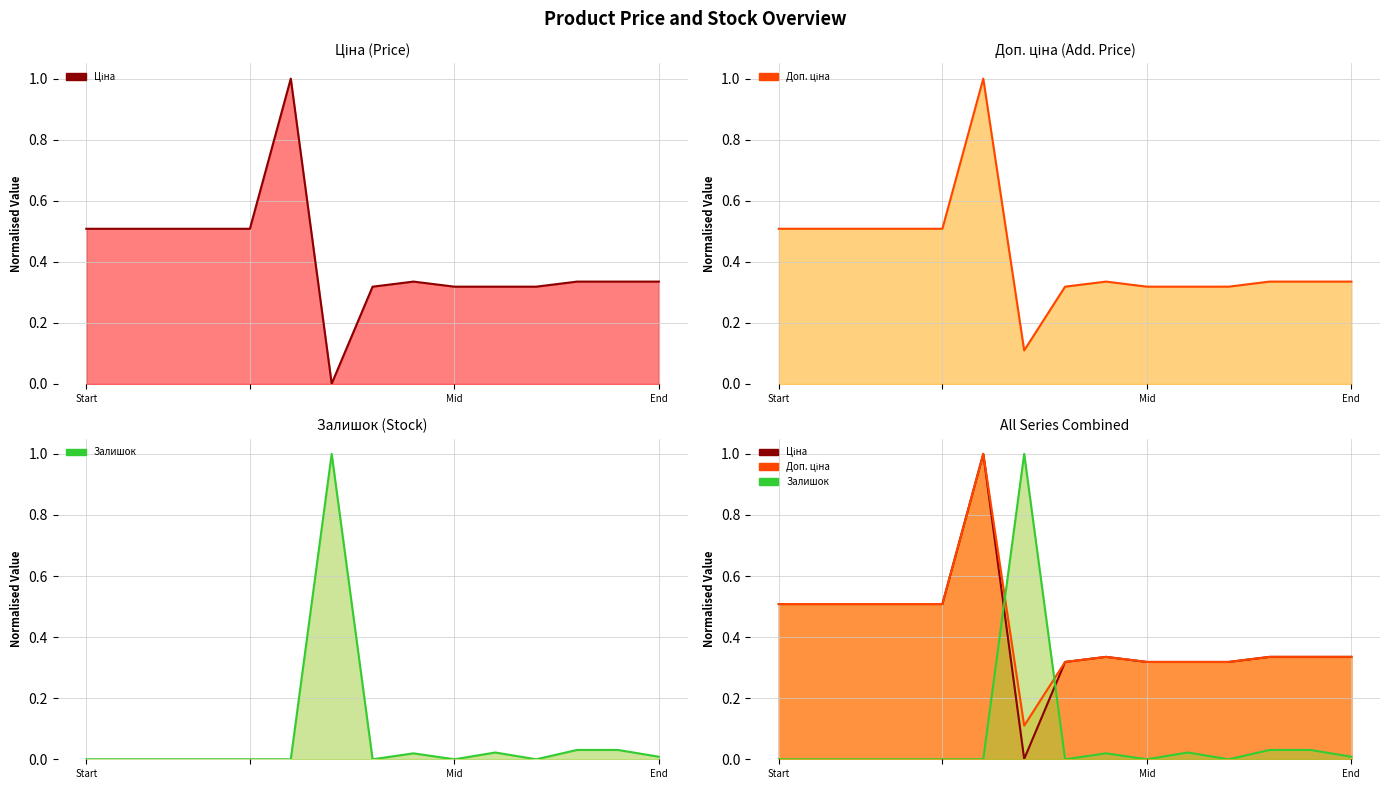

True or false: Залишок (line) has a value of 1.0 at 6.

True